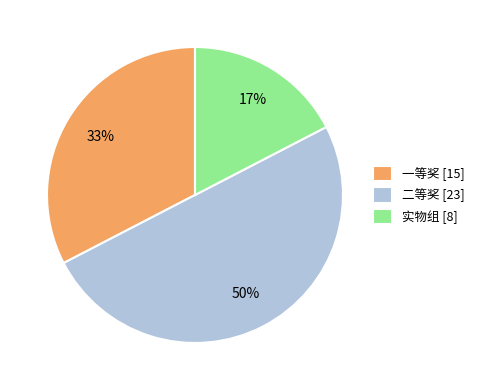

To the nearest percent, what portion does 一等奖 represent?

33%